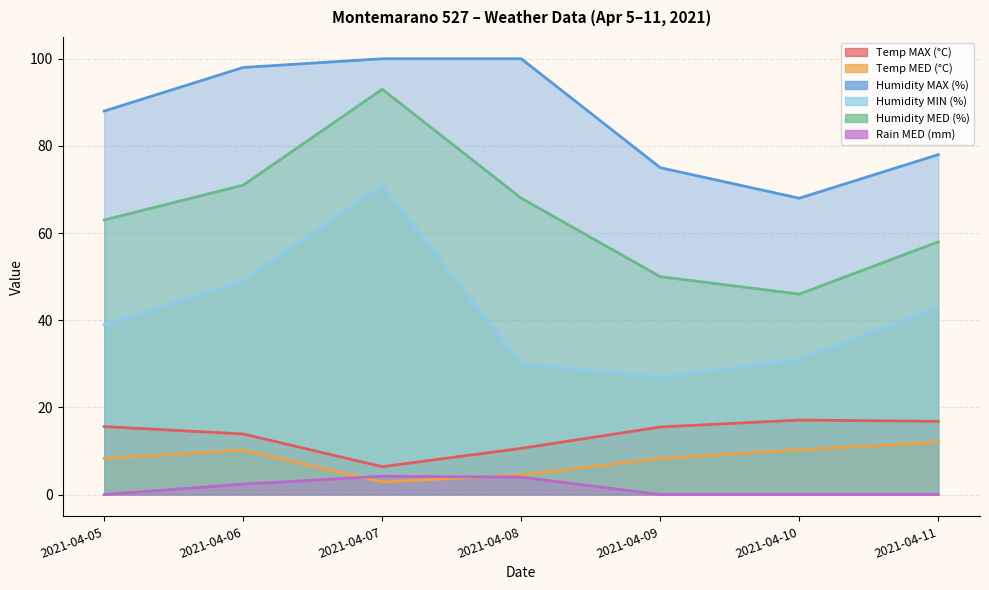

Is it true that Humidity MIN (%) equals 30.0 at 2021-04-08?

True